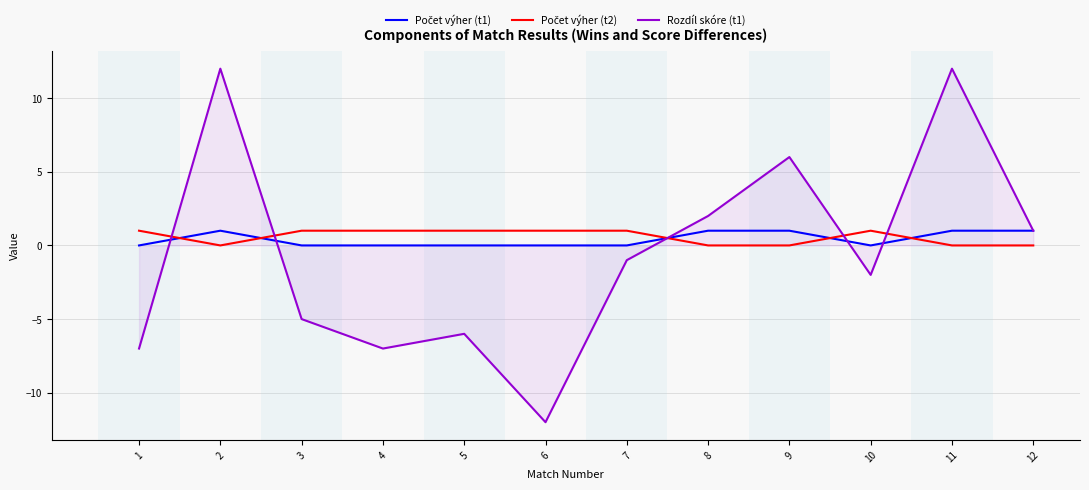

Does the chart display data point markers on the line(s)?

No